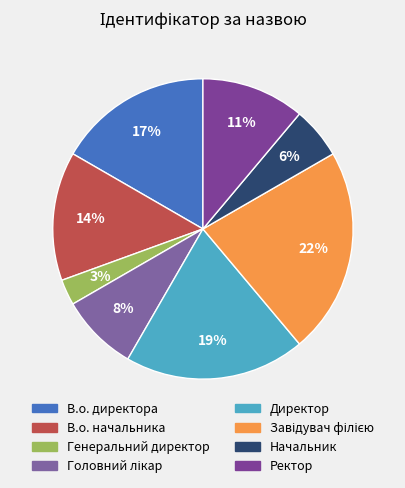

True or false: Генеральний директор accounts for 1% of the total.

False